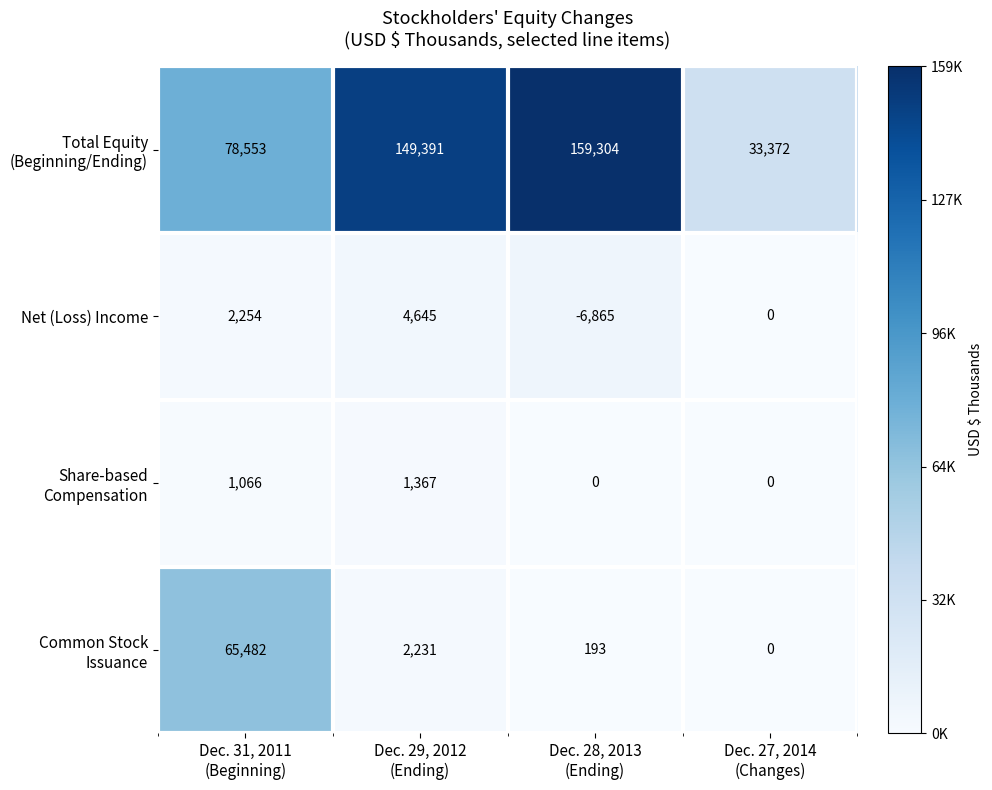

At how many categories does at least one series exceed 40209?

3